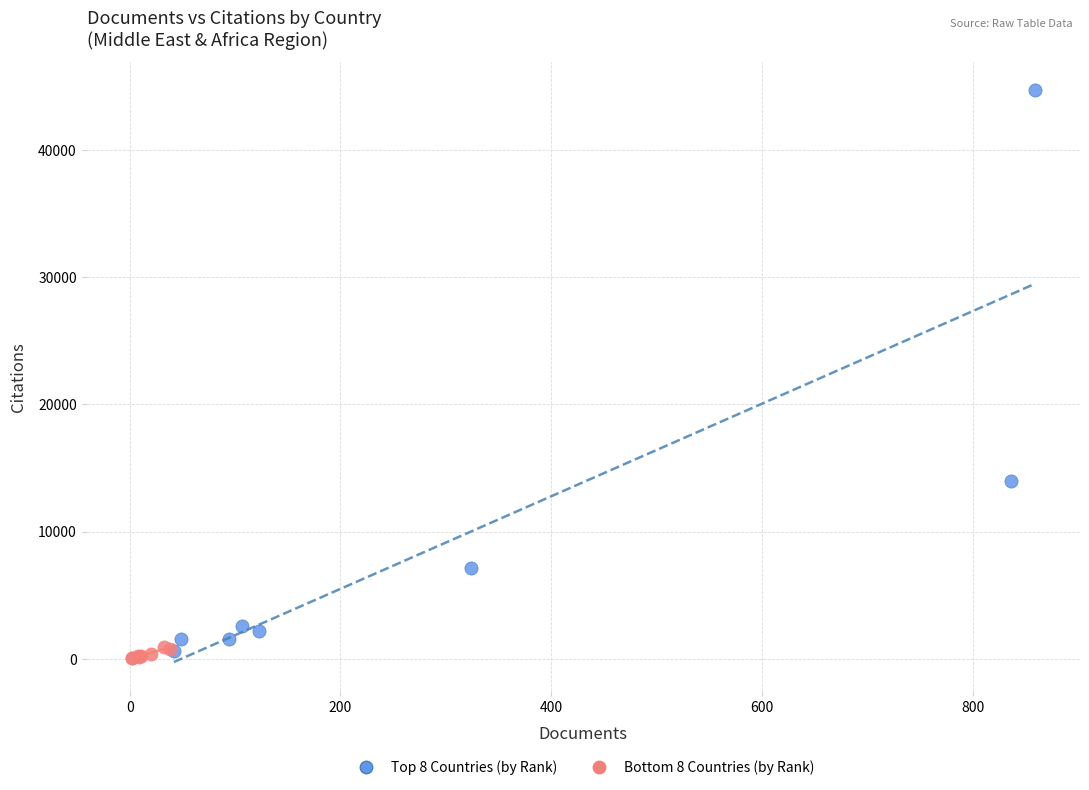

Which series reaches the maximum Y coordinate?

Top 8 Countries (by Rank)